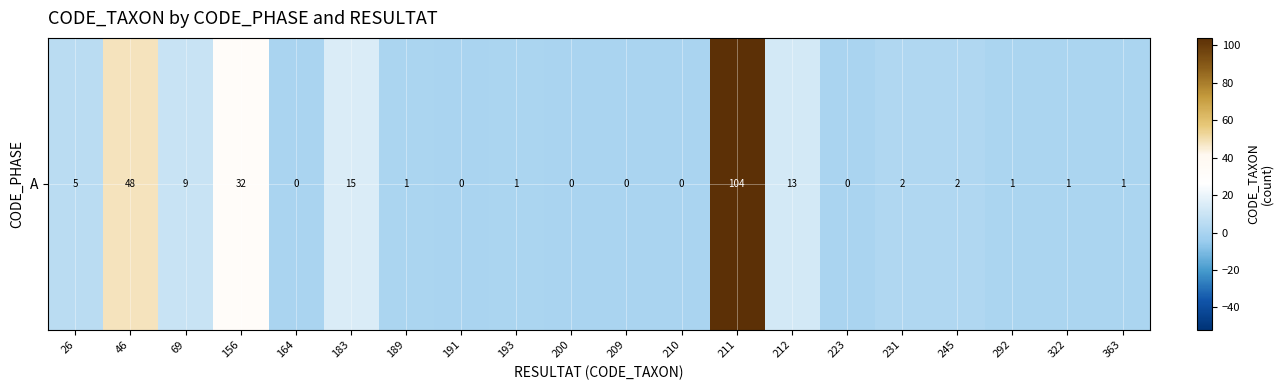

Rank the categories by value from lowest to highest.

164, 191, 200, 209, 210, 223, 189, 193, 292, 322, 363, 231, 245, 26, 69, 212, 183, 156, 46, 211